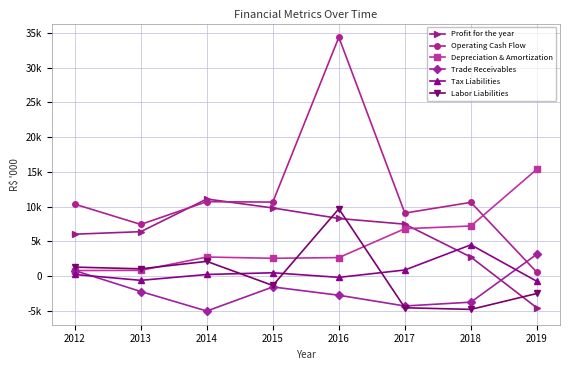

Reading right to left, list all the values displayed in this chart.

Profit for the year: -4579.0	2726.0	7464.0	8282.0	9799.0	11083.0	6384.1	6020.8
Operating Cash Flow: 531.0	10603.0	9059.0	34369.0	10640.0	10705.0	7427.3	10347.0
Depreciation & Amortization: 15374.0	7199.0	6811.0	2654.0	2551.0	2734.4	813.8	788.8
Trade Receivables: 3140.0	-3763.0	-4314.0	-2765.0	-1571.0	-5039.2	-2228.9	785.2
Tax Liabilities: -762.0	4493.0	867.0	-194.0	470.0	220.9	-620.8	221.1
Labor Liabilities: -2514.0	-4804.0	-4569.0	9673.0	-1362.0	2108.6	1036.5	1283.1